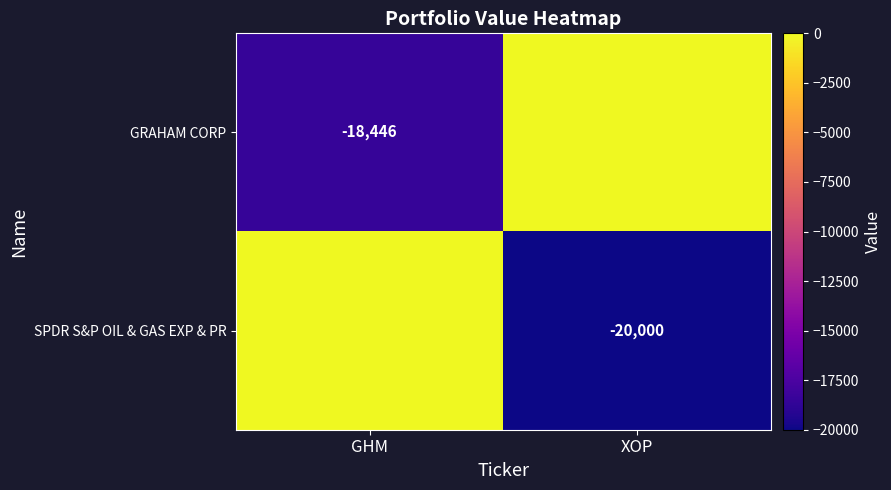

What is the difference between the highest and lowest values at XOP?

20000